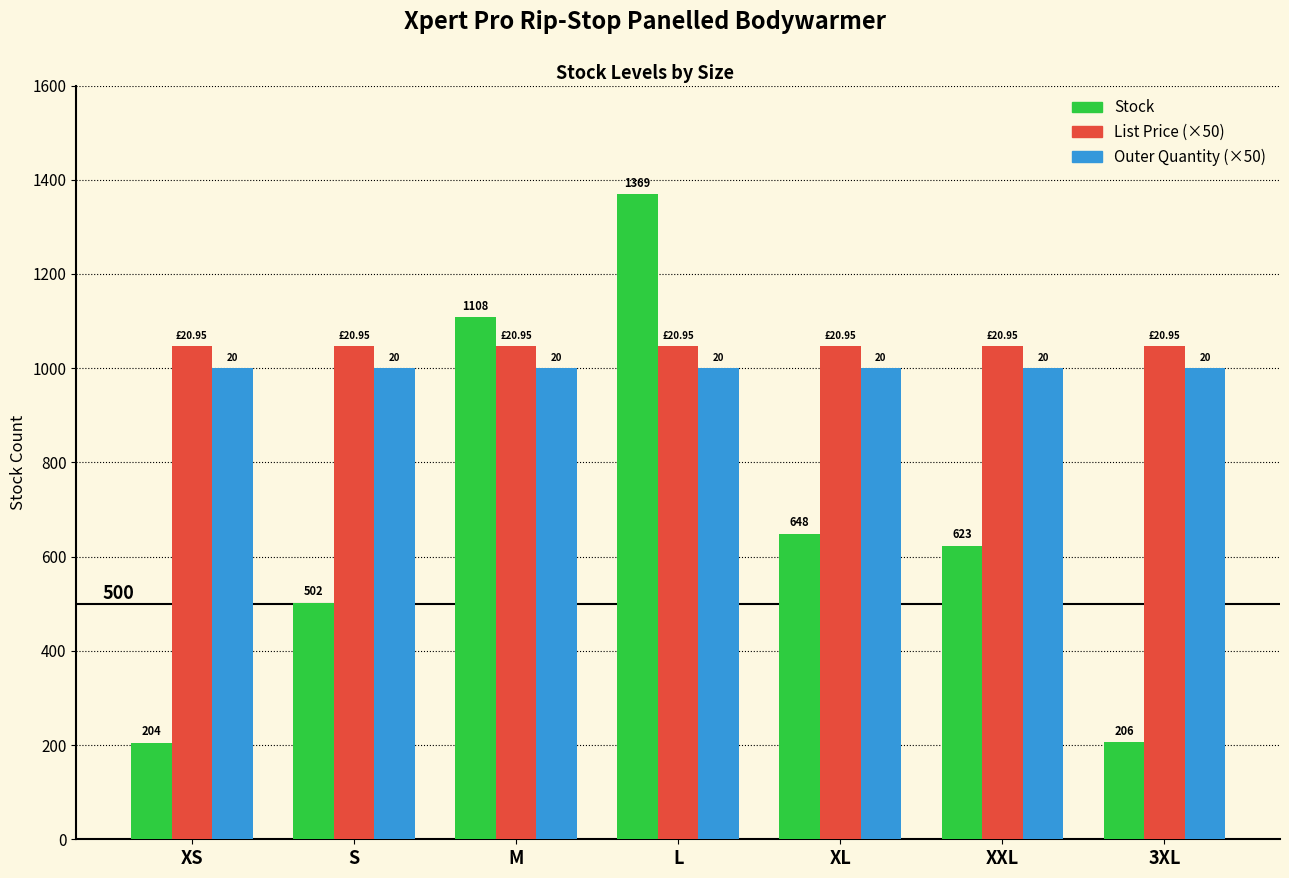

At which category is the sum across all series the highest?

L